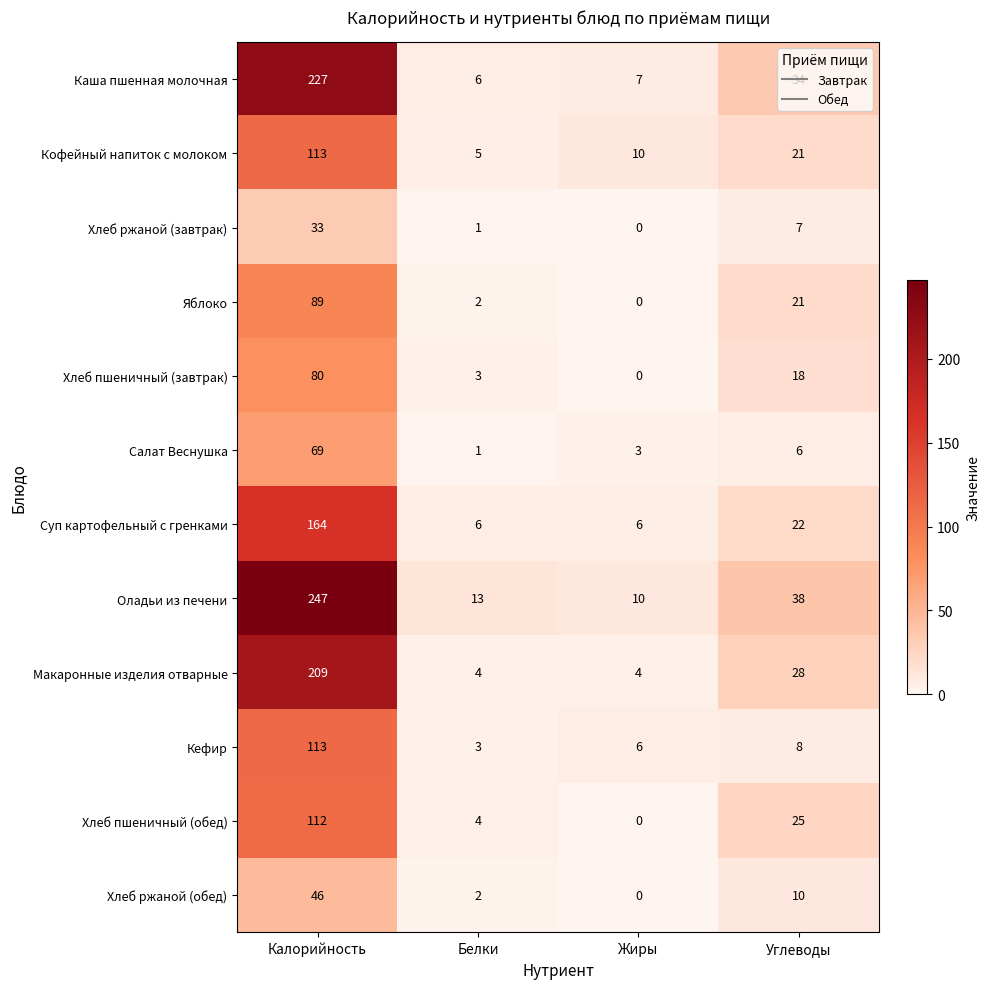

Which series has the largest total across all categories?

Оладьи из печени